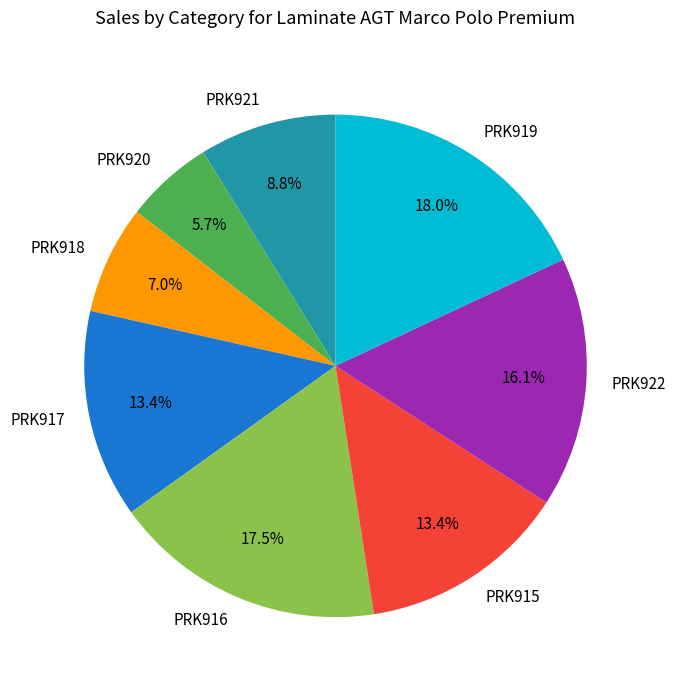

Which slice is the smallest?

PRK920